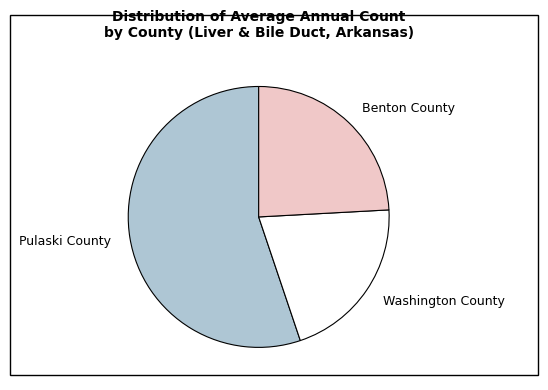

Is there any slice that represents more than half of the pie?

Yes